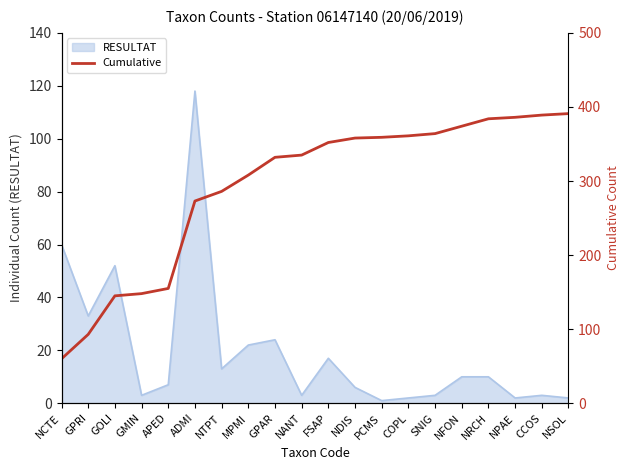

Rank the categories by value from highest to lowest.

NSOL, CCOS, NPAE, NRCH, NFON, SNIG, COPL, PCMS, NDIS, FSAP, NANT, GPAR, MPMI, NTPT, ADMI, APED, GMIN, GOLI, GPRI, NCTE